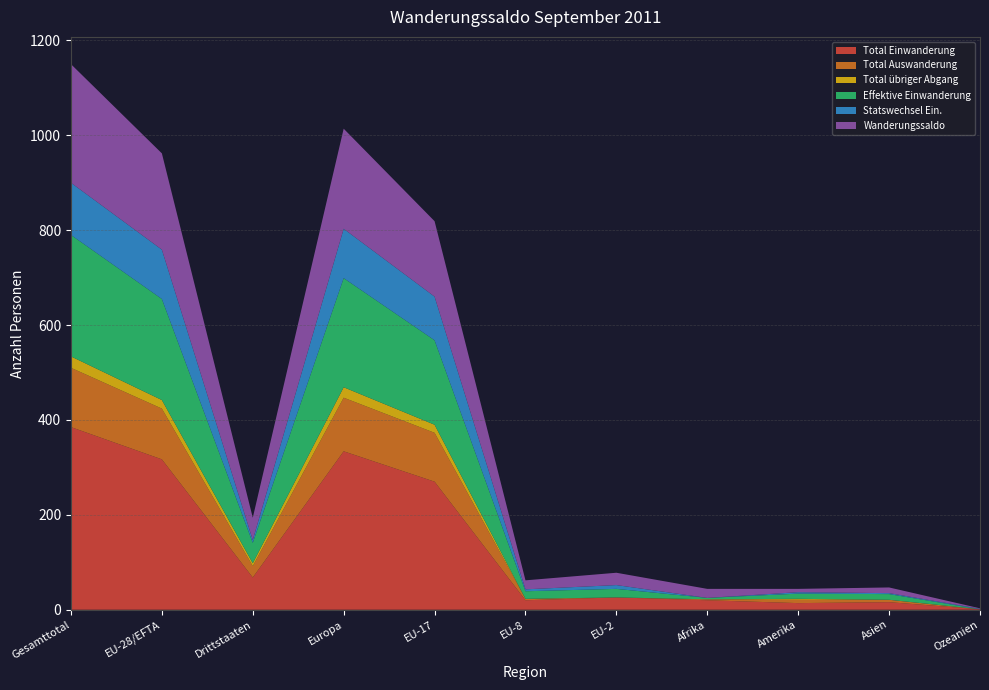

Reading left to right, list all the values displayed in this chart.

Total Einwanderung: 385	317	68	334	270	20	26	20	14	16	1
Total Auswanderung: 125	107	24	113	103	3	0	2	7	5	0
Total übriger Abgang: 24	18	6	22	17	0	0	0	2	0	0
Effektive Einwanderung: 256	213	43	230	178	16	18	3	11	12	0
Statswechsel Ein.: 110	104	6	104	92	4	8	0	3	2	1
Wanderungssaldo: 250	203	47	211	159	19	26	19	7	12	1